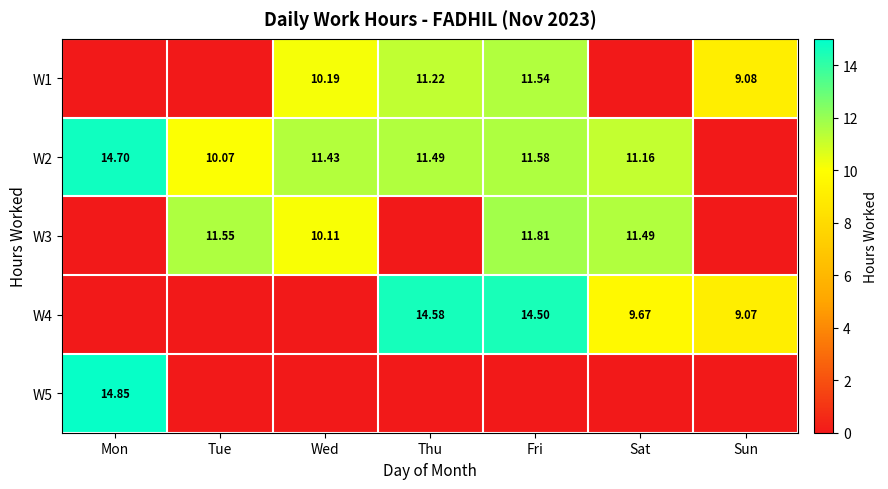

Is the value of W3 at Sat greater than the value of W2 at Mon?

No